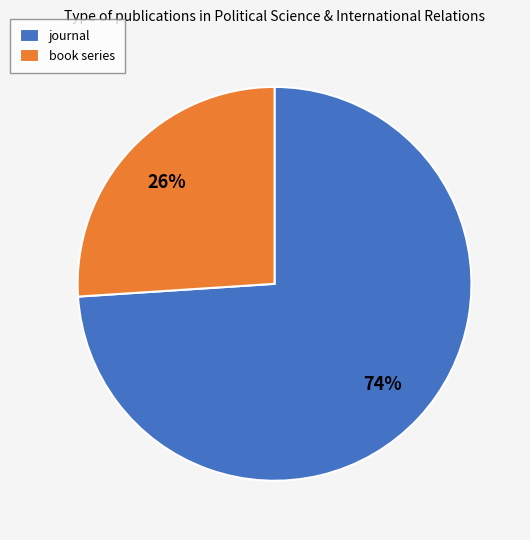

To the nearest percent, what is the difference between the journal and book series slice percentages?

48%